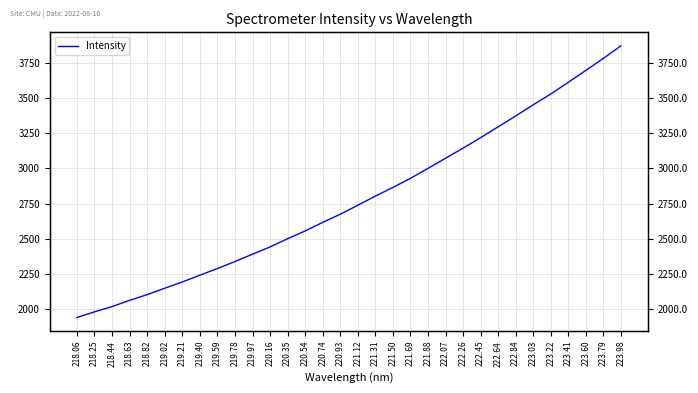

How many lines are shown in the chart?

1